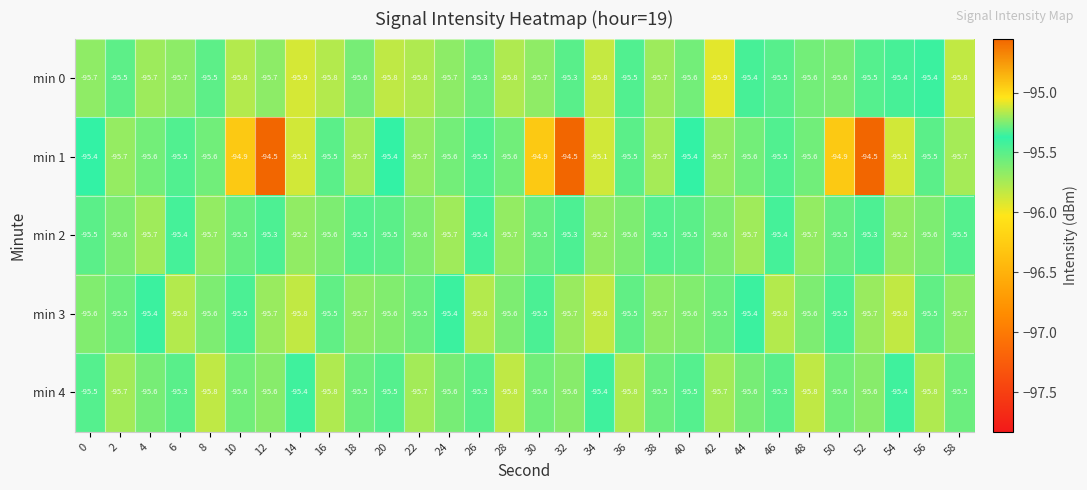

What is the maximum value shown in the chart?

-94.5